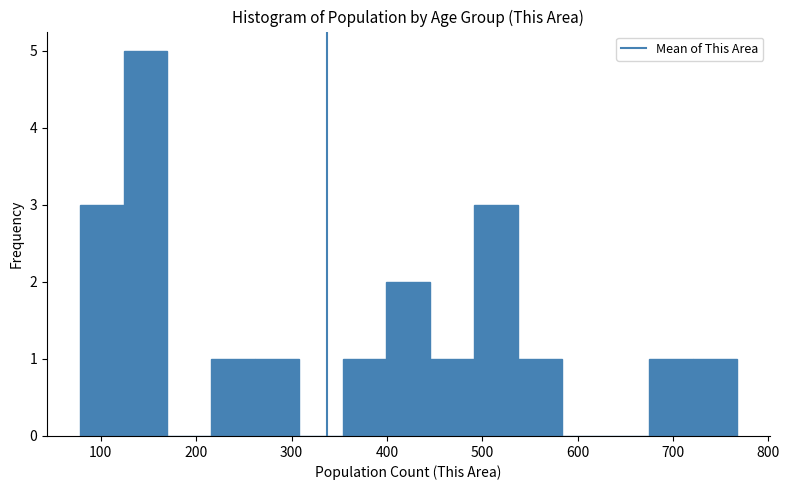

Reading left to right, list every bar in this chart as the range it spans on the x-axis followed by its height. Neither the bar edges nor the heights are printed on the chart, so give them approximately, as read against the axes.

80 to 120: 3
120 to 170: 5
170 to 220: 0
220 to 260: 1
260 to 310: 1
310 to 350: 0
350 to 400: 1
400 to 450: 2
450 to 490: 1
490 to 540: 3
540 to 580: 1
580 to 630: 0
630 to 680: 0
680 to 720: 1
720 to 770: 1